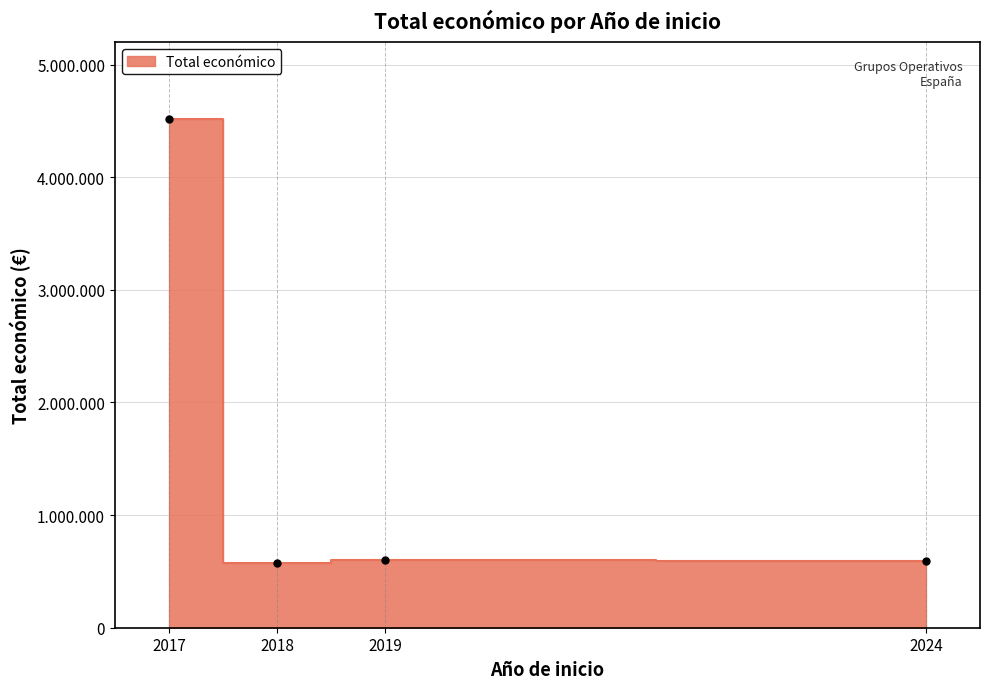

Reading left to right, transcribe all the data shown in this chart.

2024=589731	2019=597896	2017=4520649	2018=574000